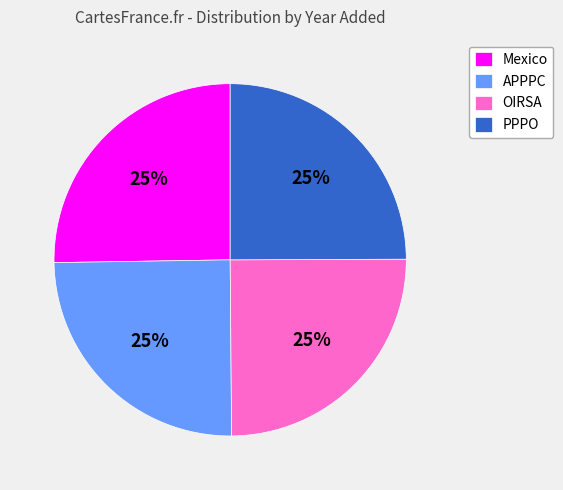

How many slices are in this pie chart?

4